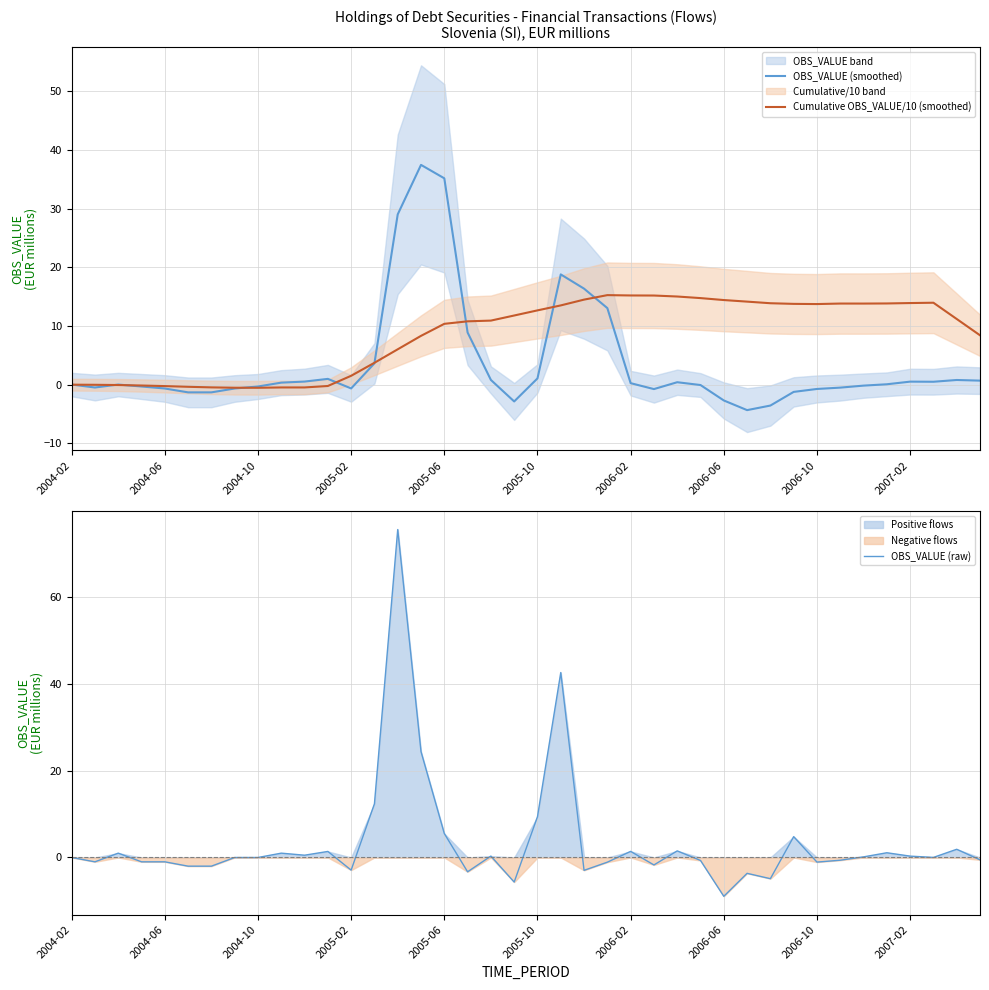

True or false: OBS_VALUE (smoothed) has a value of -20.7 at 2004-02.

False